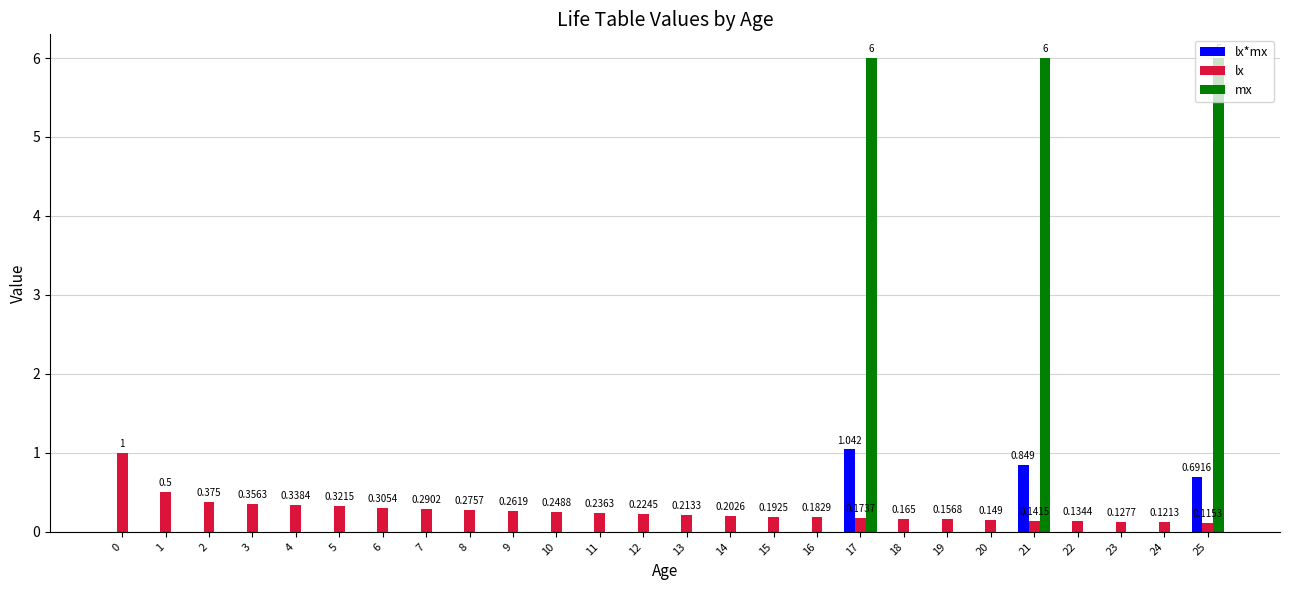

Which series has the largest total across all categories?

mx